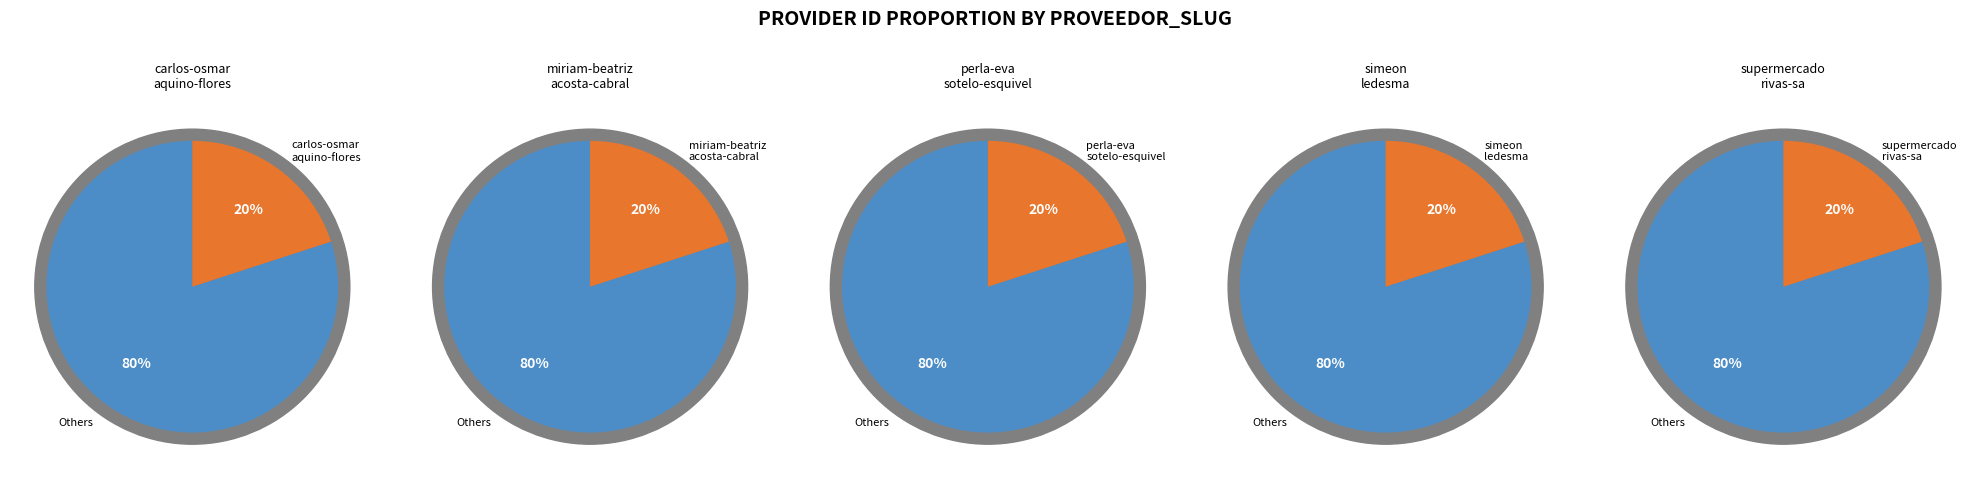

Which category has the smallest portion of the pie?

simeon-ledesma